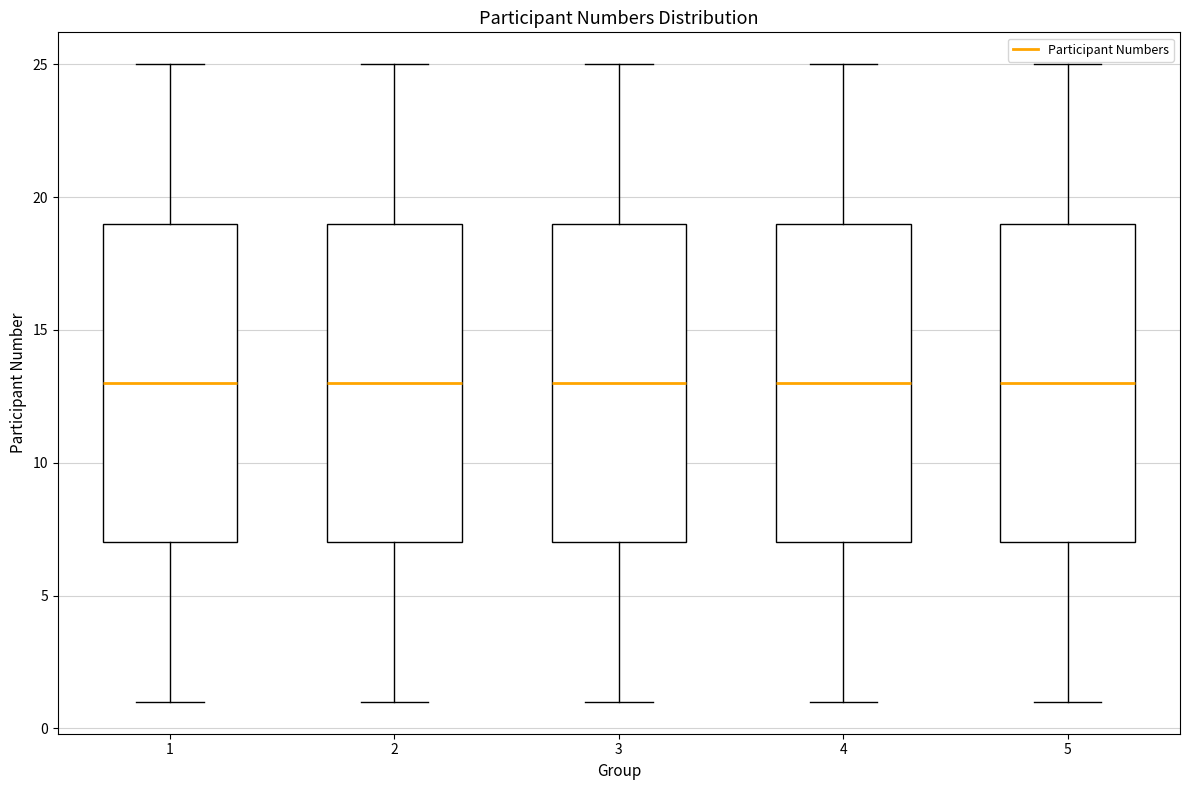

Reading left to right, transcribe this box plot: for each box, give where its median line is, the range the box spans, and where its two whiskers end, as read against the y-axis. The values are not printed on the chart, so give them approximately, as read against the axis.

1: median 13, box 7 to 19, whiskers 1 to 25
2: median 13, box 7 to 19, whiskers 1 to 25
3: median 13, box 7 to 19, whiskers 1 to 25
4: median 13, box 7 to 19, whiskers 1 to 25
5: median 13, box 7 to 19, whiskers 1 to 25